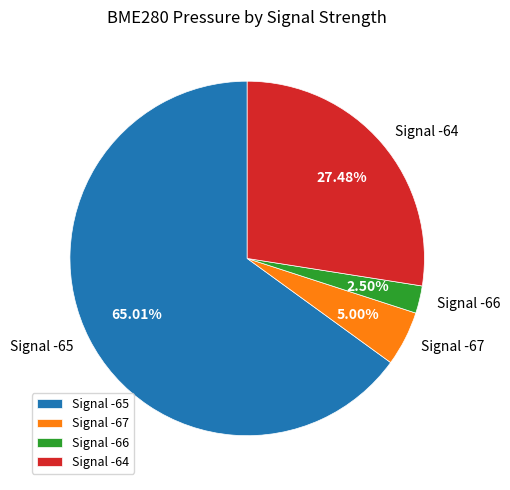

Approximately how many times larger is the value at Signal -65 compared to Signal -67?

13.0